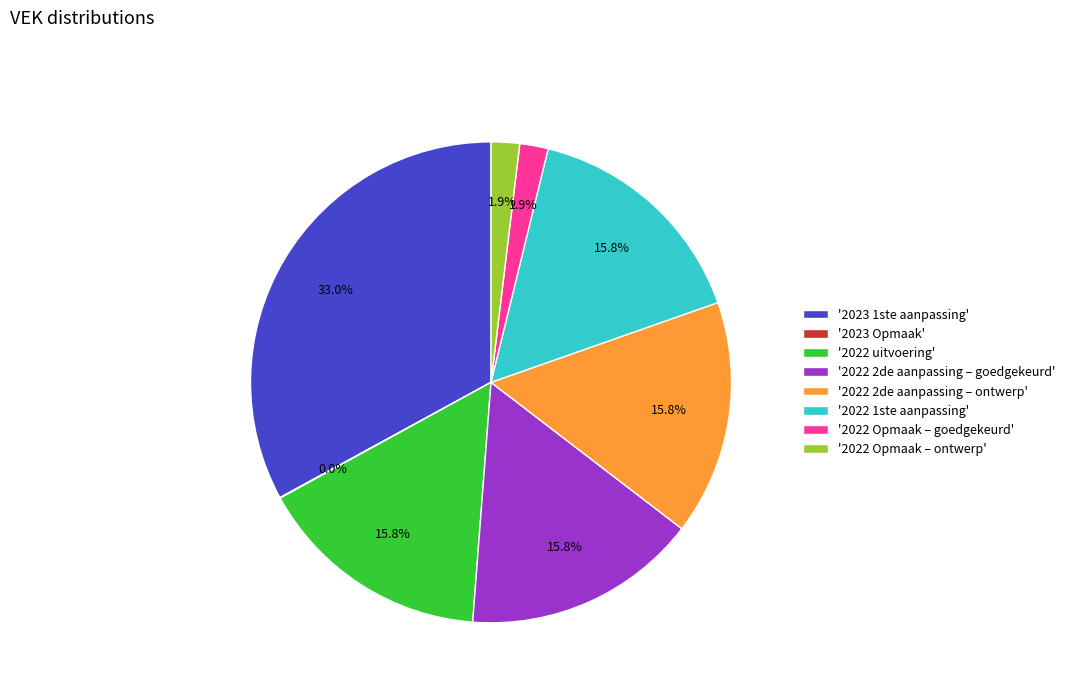

Is there any slice that represents more than half of the pie?

No